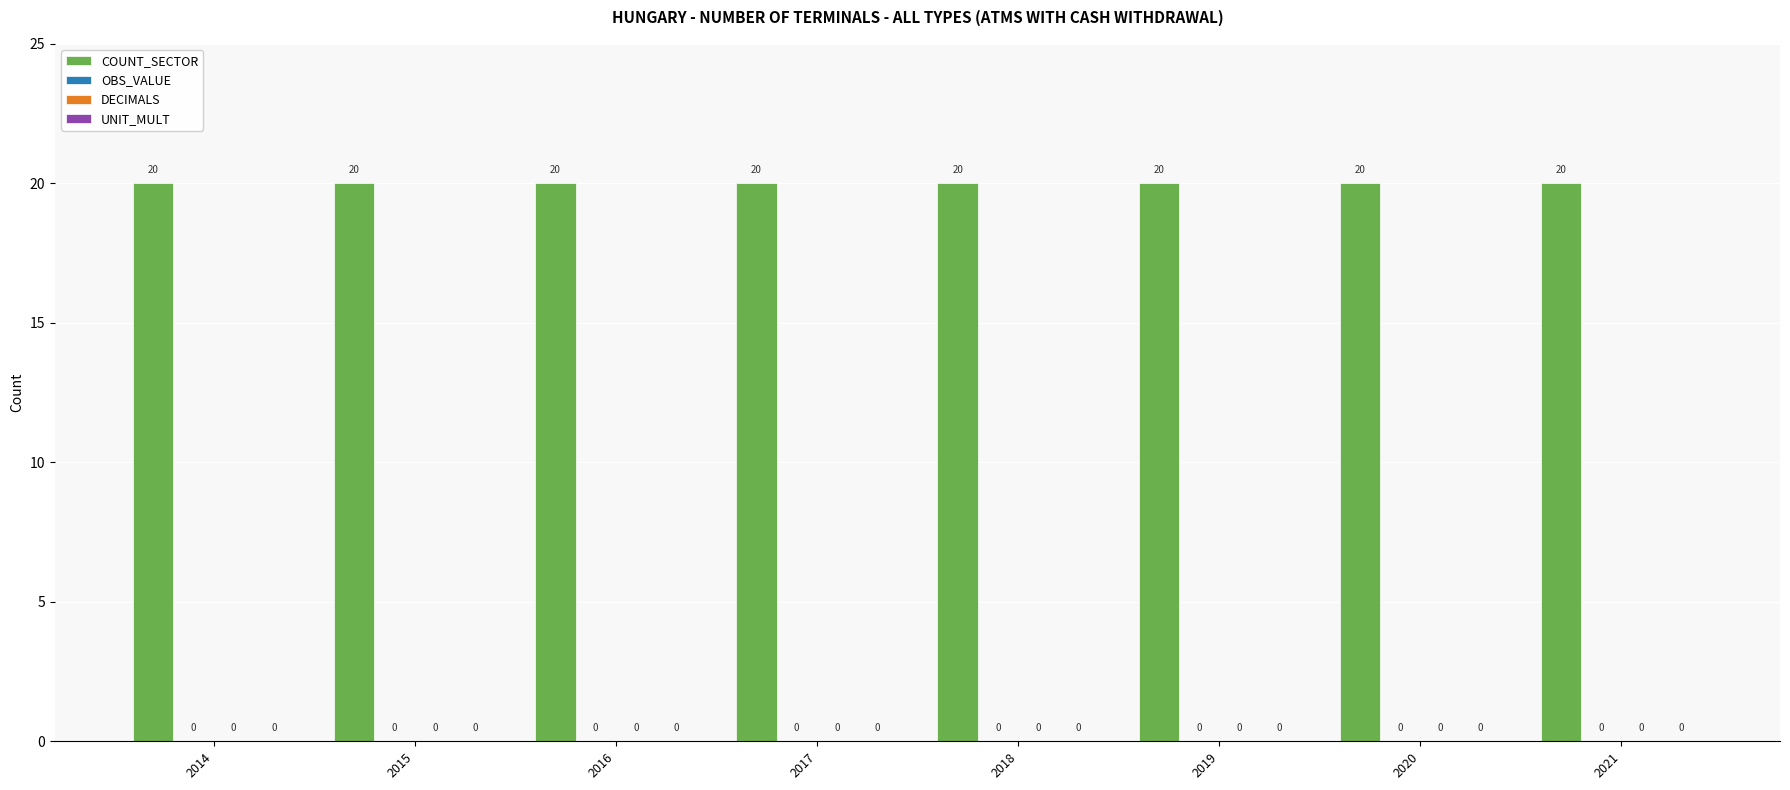

Which category has the highest value across all series?

2014